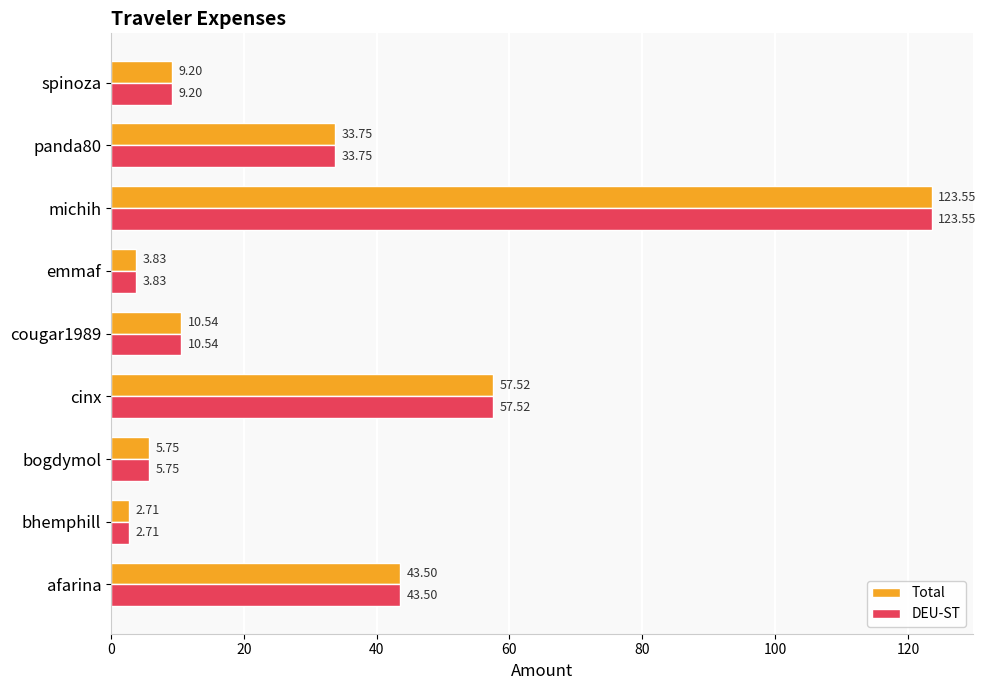

Is the value of DEU-ST at bogdymol greater than the value of Total at michih?

No